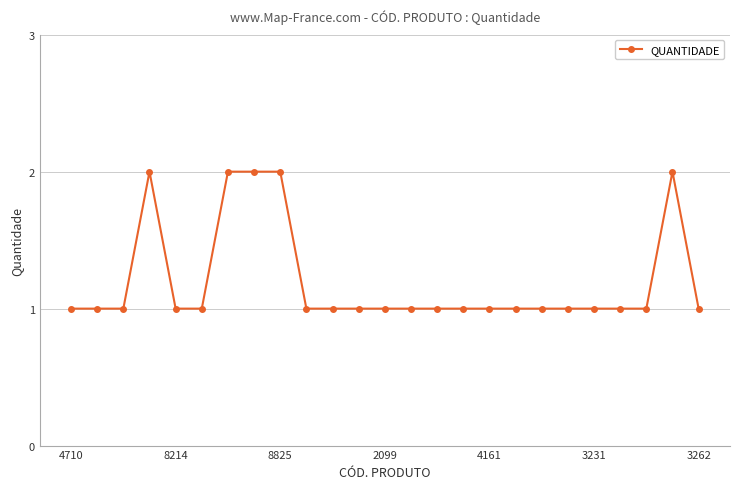

What is the value of the 13th point from the left?

1